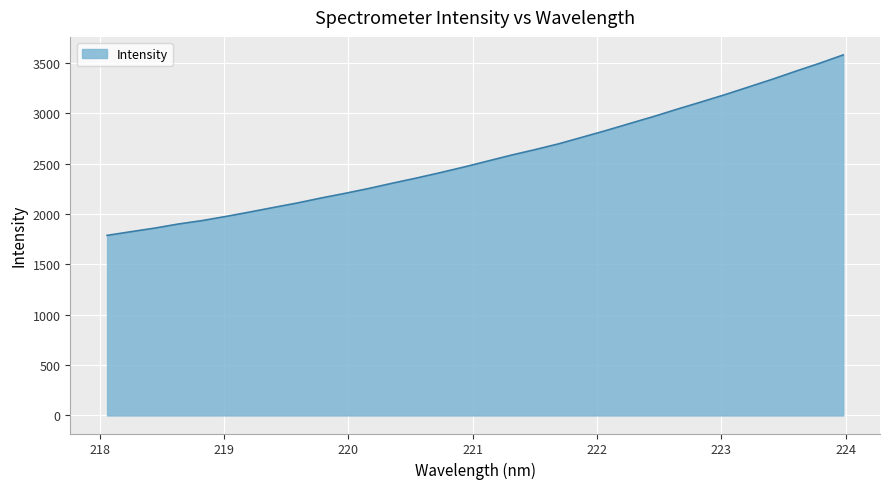

How many lines are shown in the chart?

1